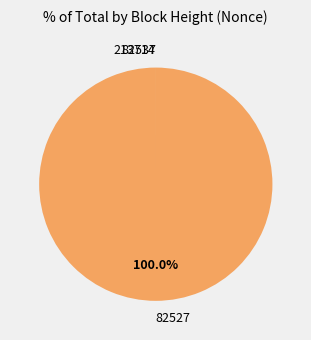

True or false: 82527 accounts for 100% of the total.

True